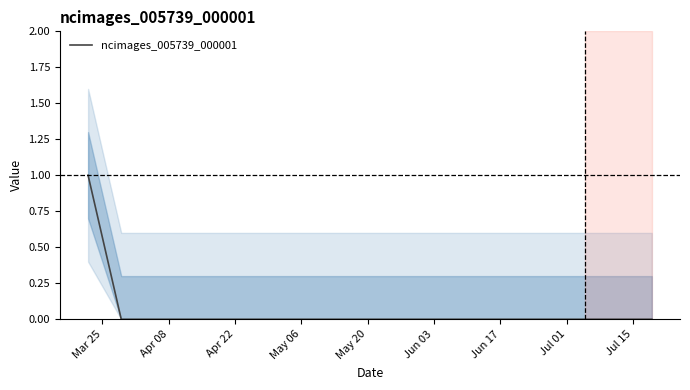

What is the difference between the maximum and minimum values?

1